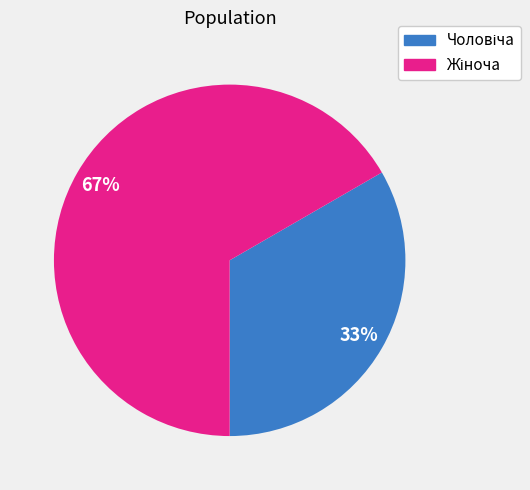

Is there any slice that represents more than half of the pie?

Yes